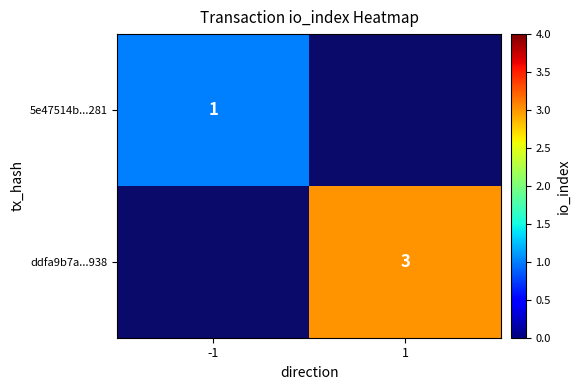

True or false: ddfa9b7a...938 has a value of 5 at 1.

False